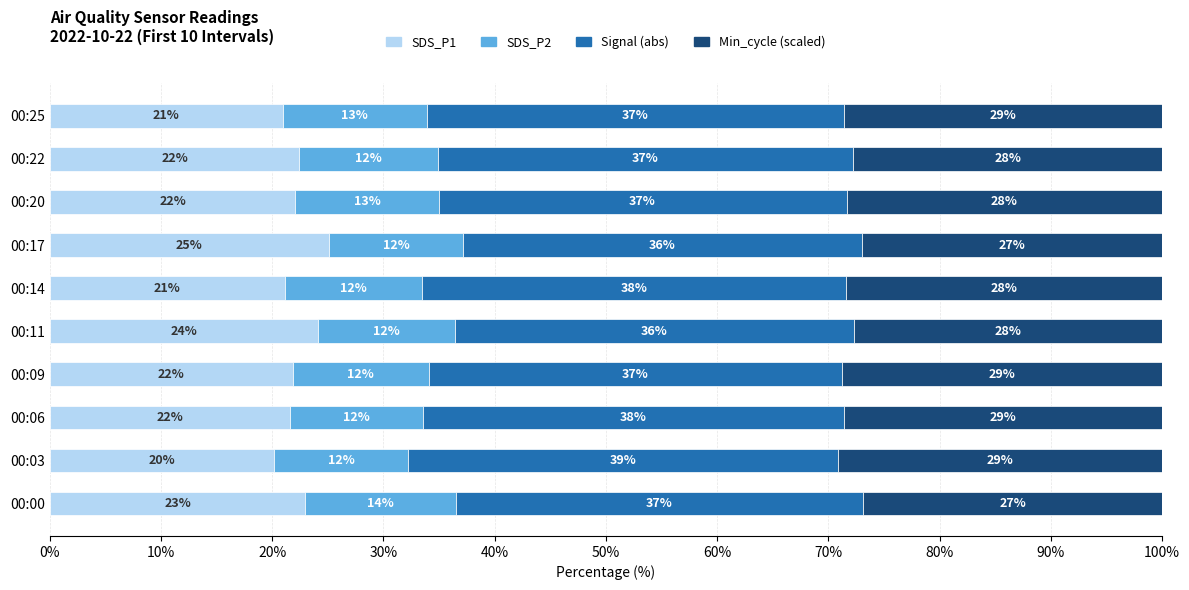

The SDS_P1 series shows 33.2 at 00:03. True or false?

False